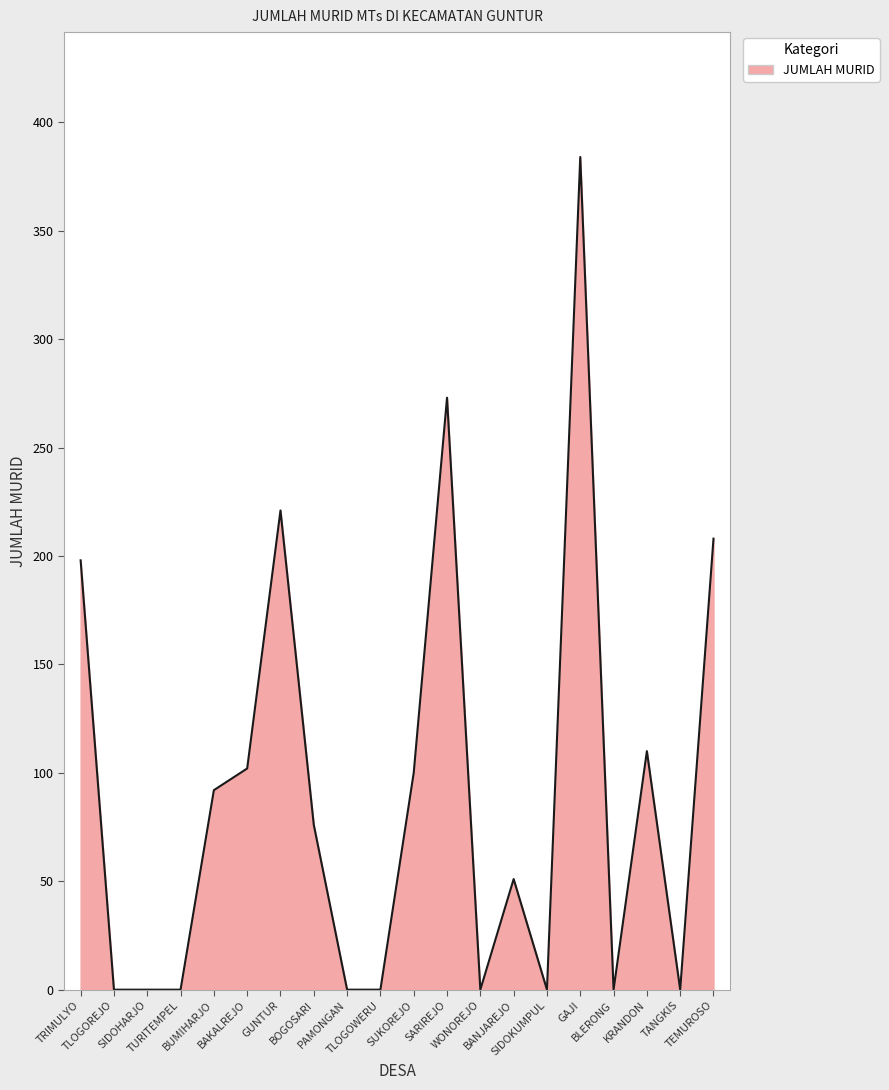

Is it true that the value at TURITEMPEL is 196?

False